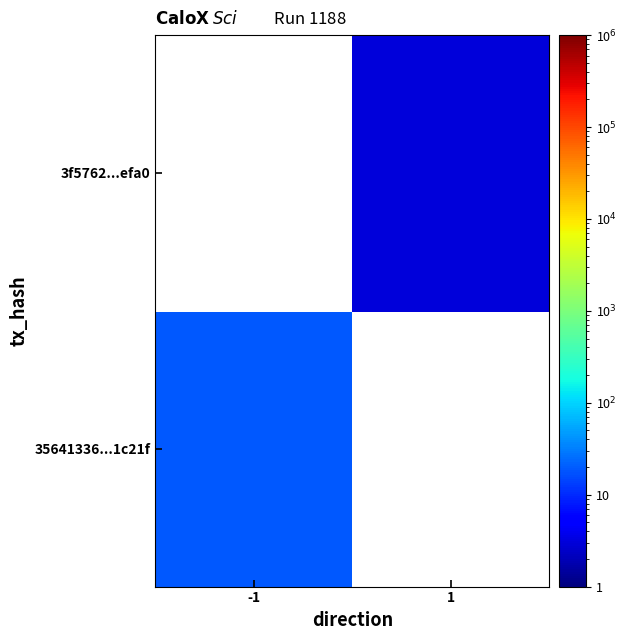

At how many categories does at least one series exceed 15?

1